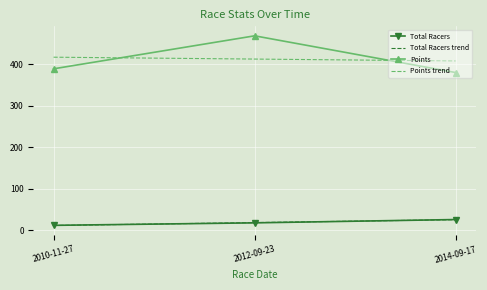

Read the Total Racers value at 2014-09-17.

26.0